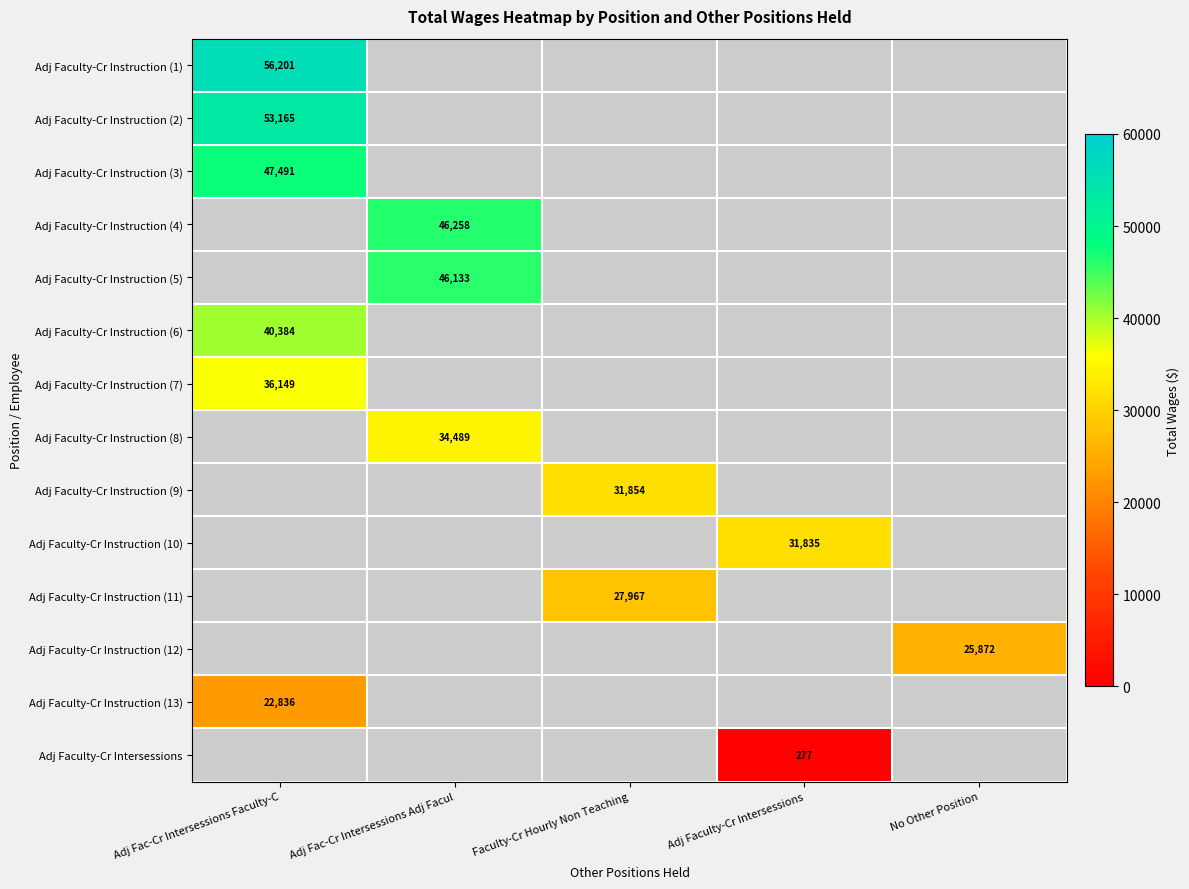

At how many categories does at least one series exceed 3061?

5